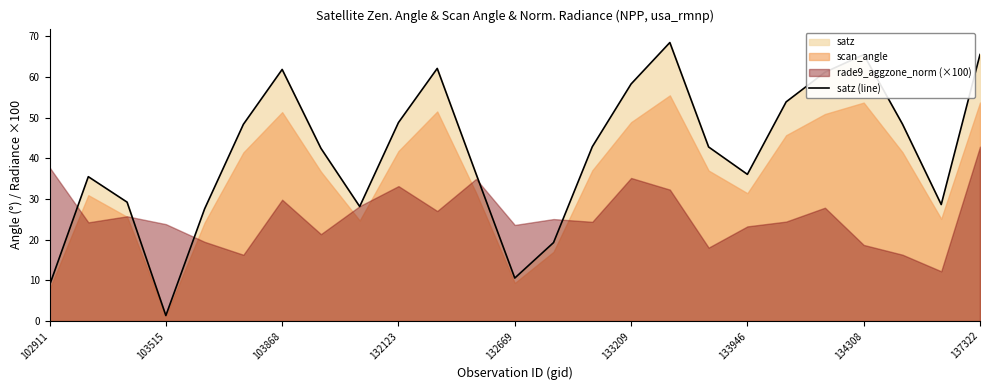

What is the value of the 3rd point from the left?

29.2